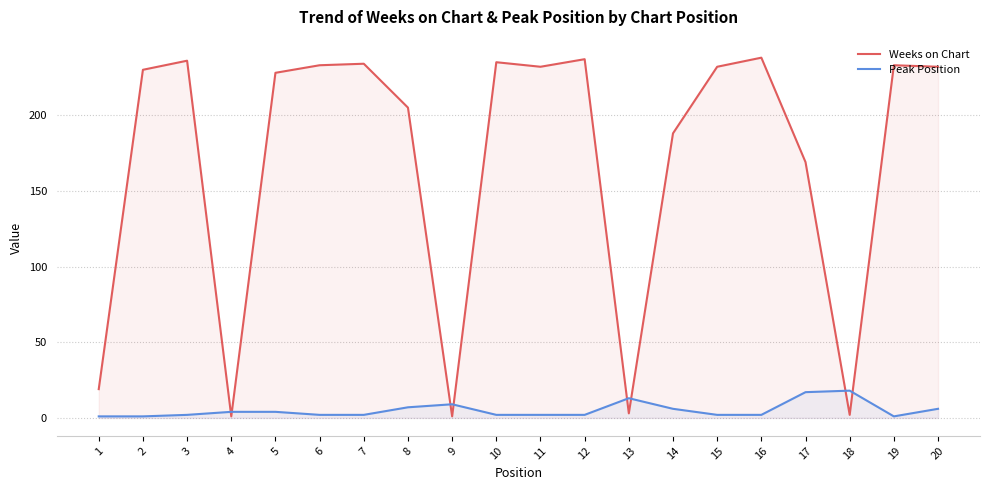

Which series has the largest total across all categories?

Weeks on Chart